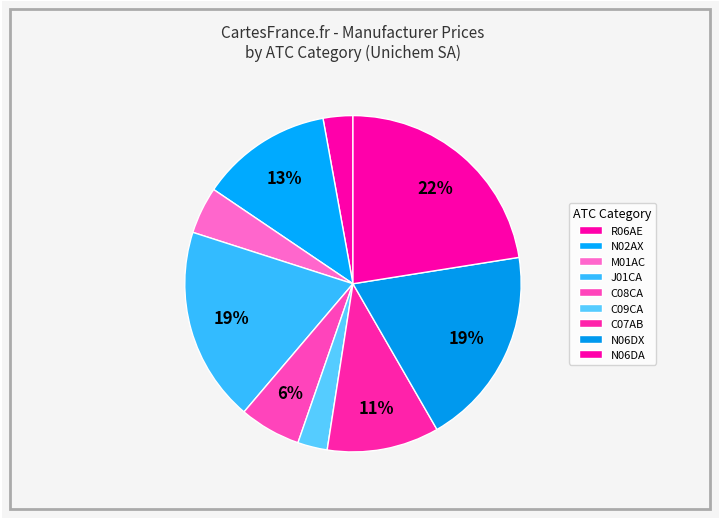

Is it true that R06AE is 7% of the pie?

False